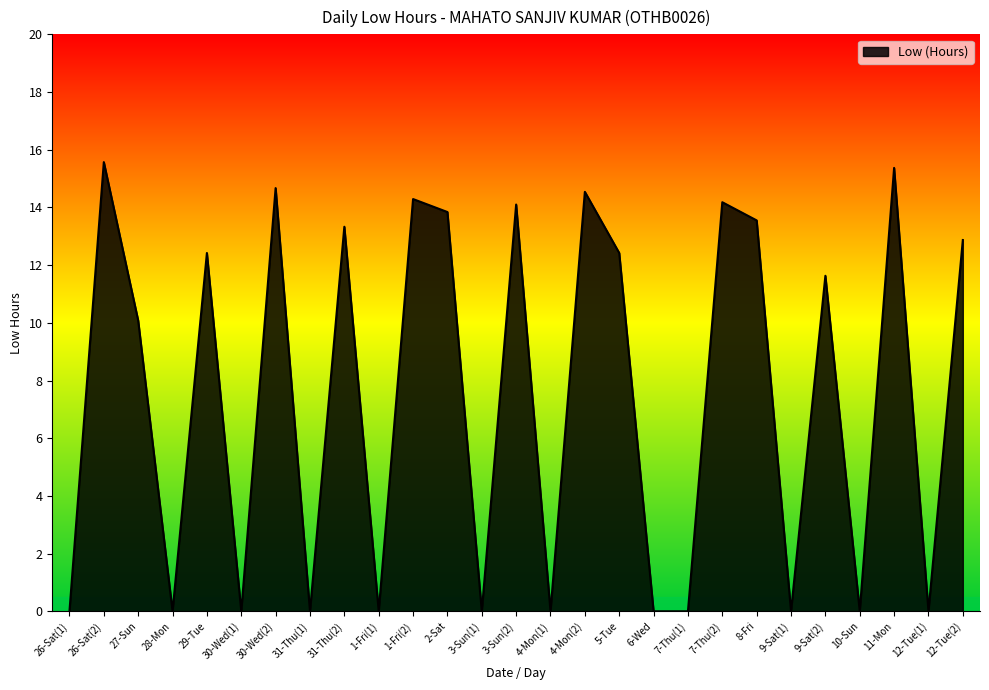

What is the change in value from 27-Sun to 9-Sat(1)?

-10.1